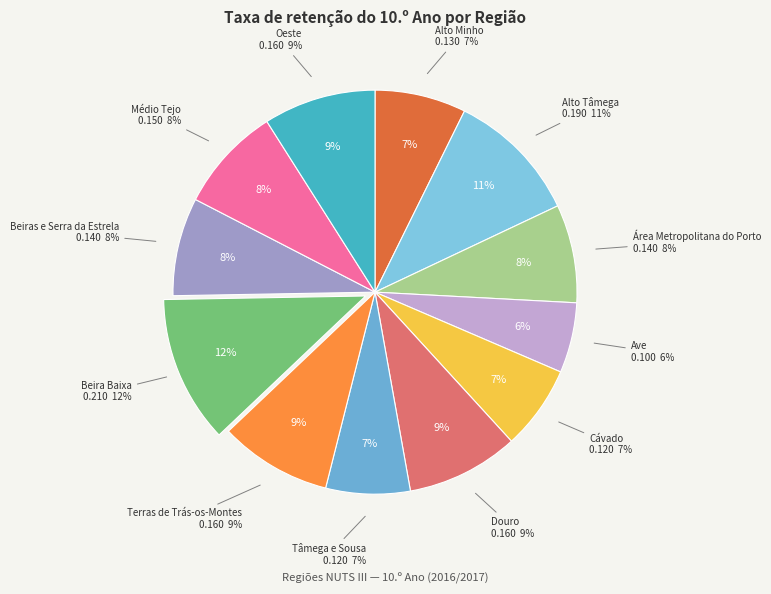

Rank the categories by value from lowest to highest.

Ave, Cávado, Tâmega e Sousa, Alto Minho, Área Metropolitana do Porto, Beiras e Serra da Estrela, Médio Tejo, Douro, Terras de Trás-os-Montes, Oeste, Alto Tâmega, Beira Baixa